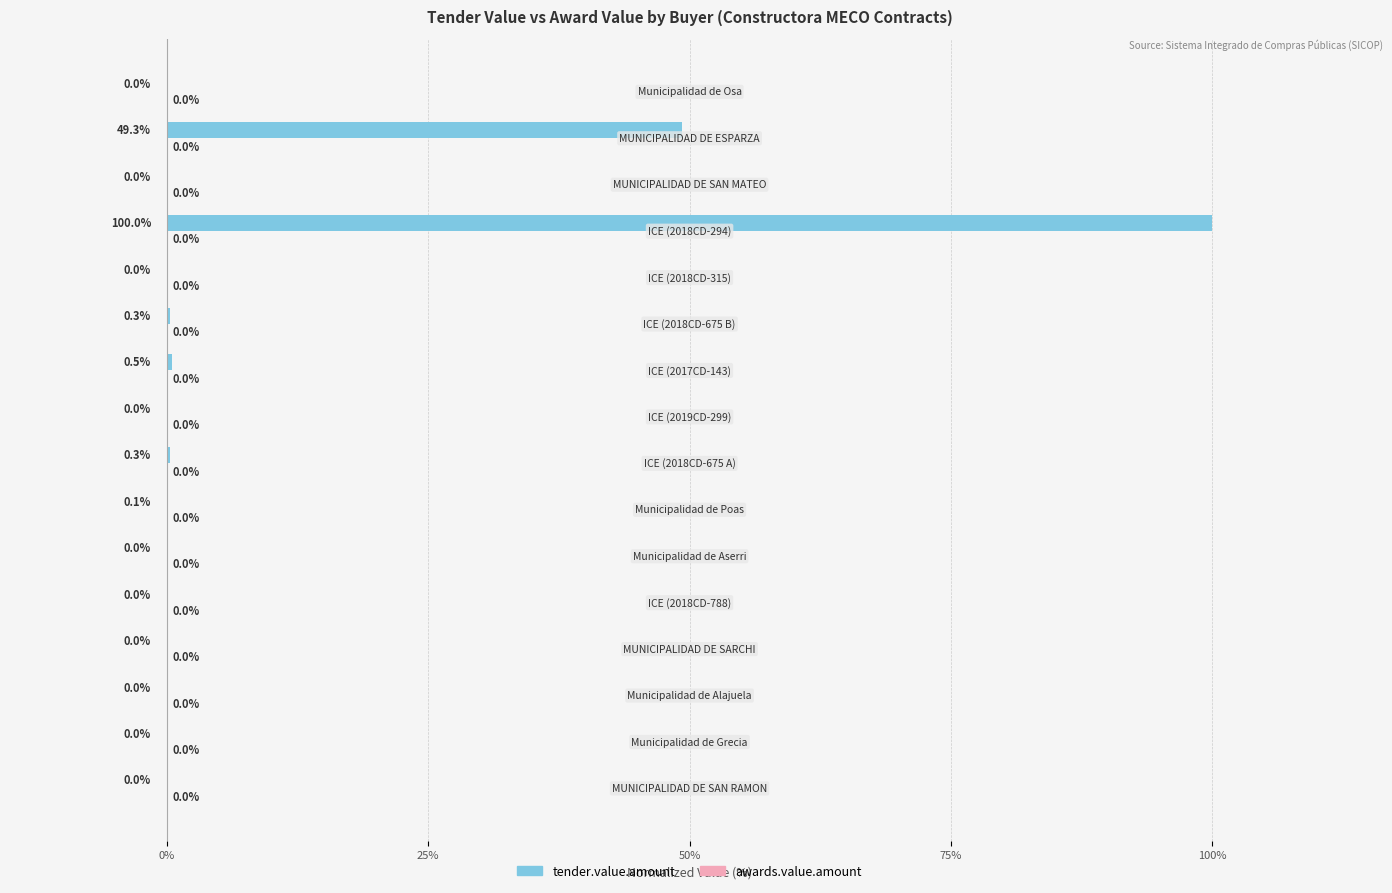

Which series has the largest total across all categories?

tender.value.amount